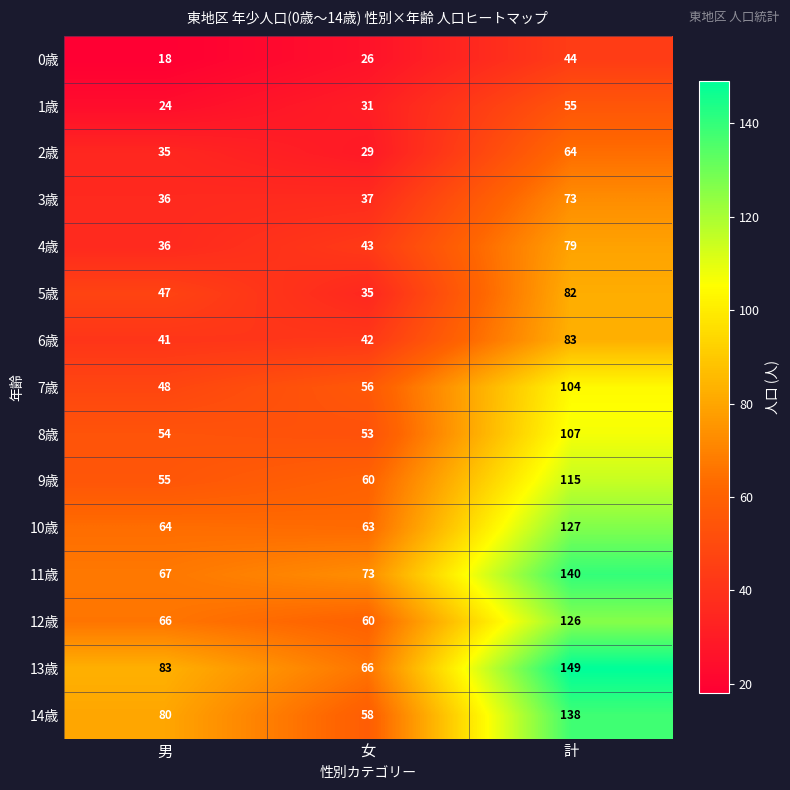

List the series in order of their peak value, highest first.

13歳, 11歳, 14歳, 10歳, 12歳, 9歳, 8歳, 7歳, 6歳, 5歳, 4歳, 3歳, 2歳, 1歳, 0歳